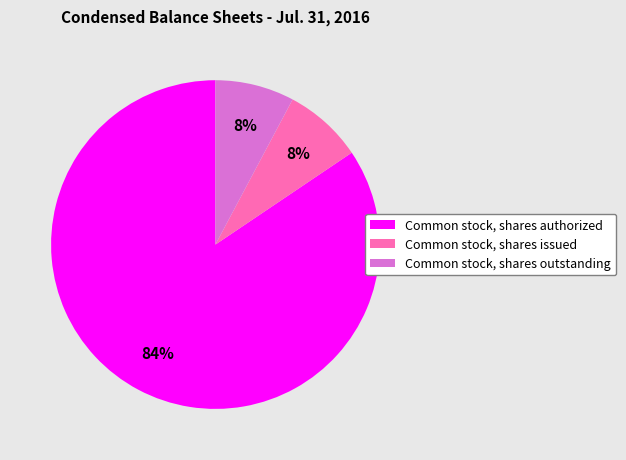

Which slice is the largest?

Common stock, shares authorized